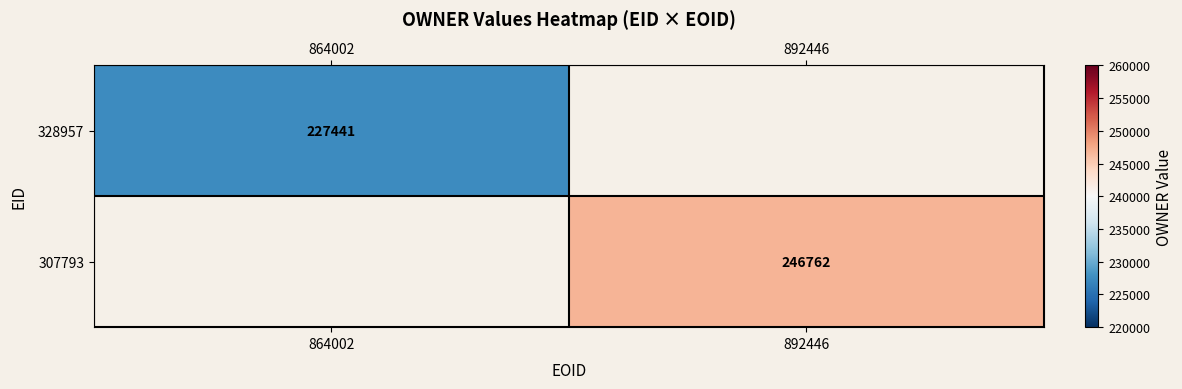

The 328957 series shows 63710 at 864002. True or false?

False